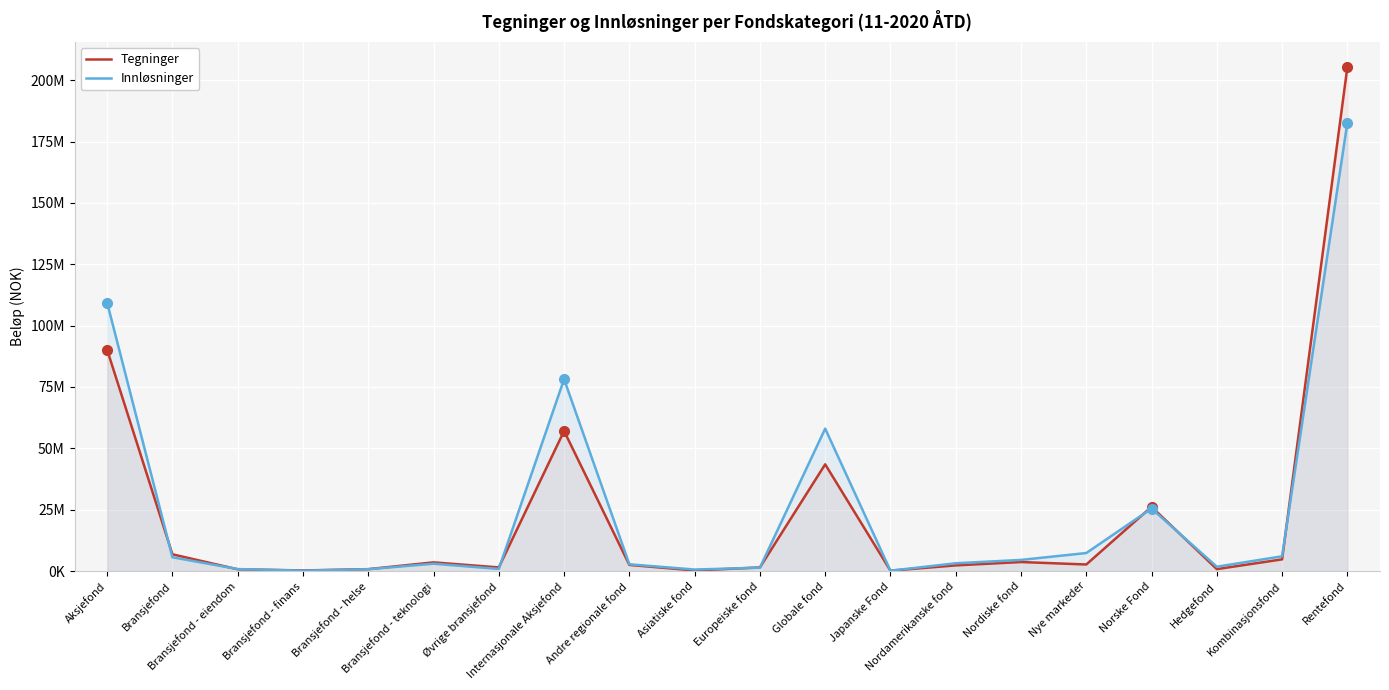

What are all the series names shown in the legend?

Tegninger, Innløsninger